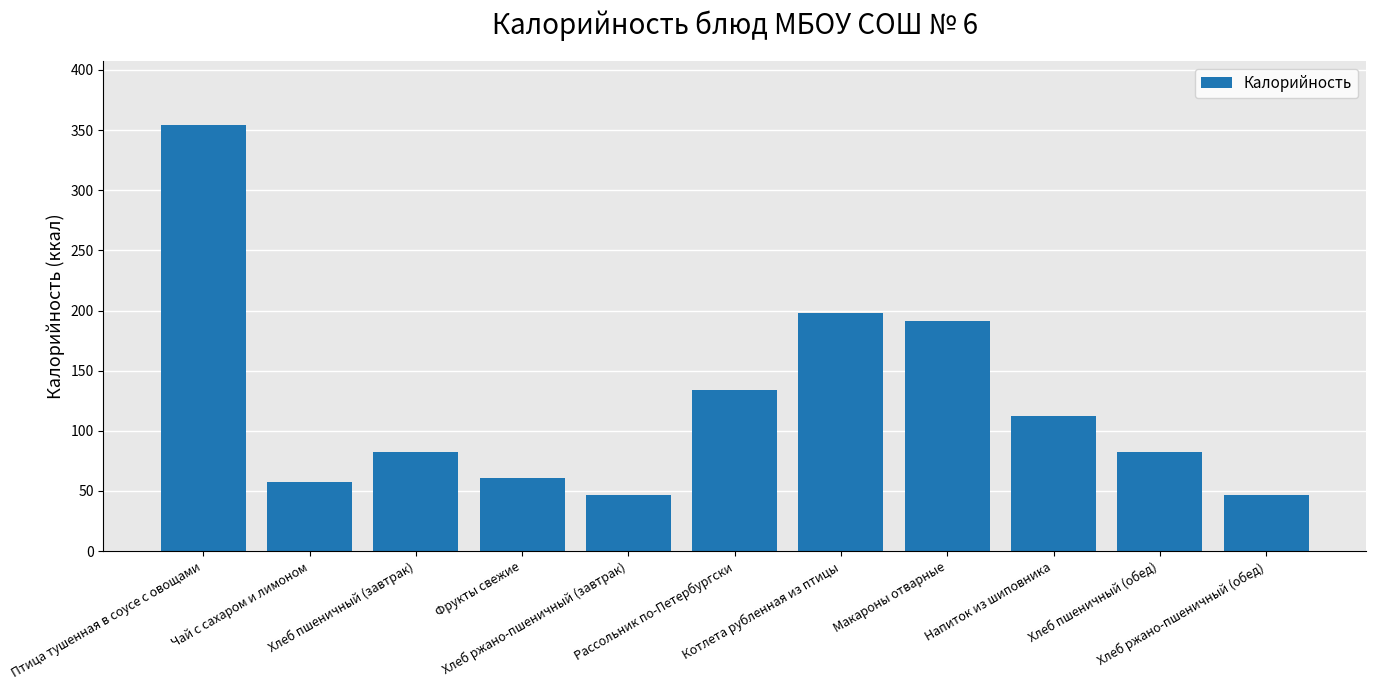

Is it true that the value at Рассольник по-Петербургски is 64.9?

False